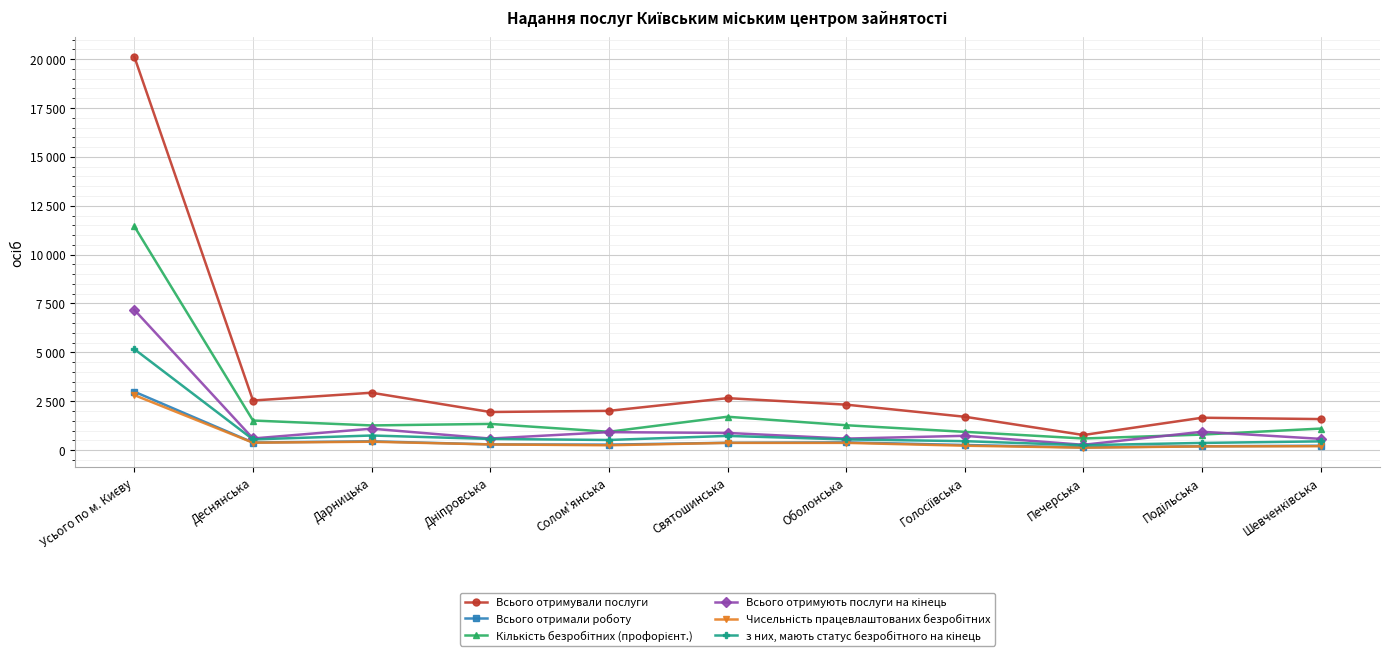

Does the chart have visible grid lines?

Yes